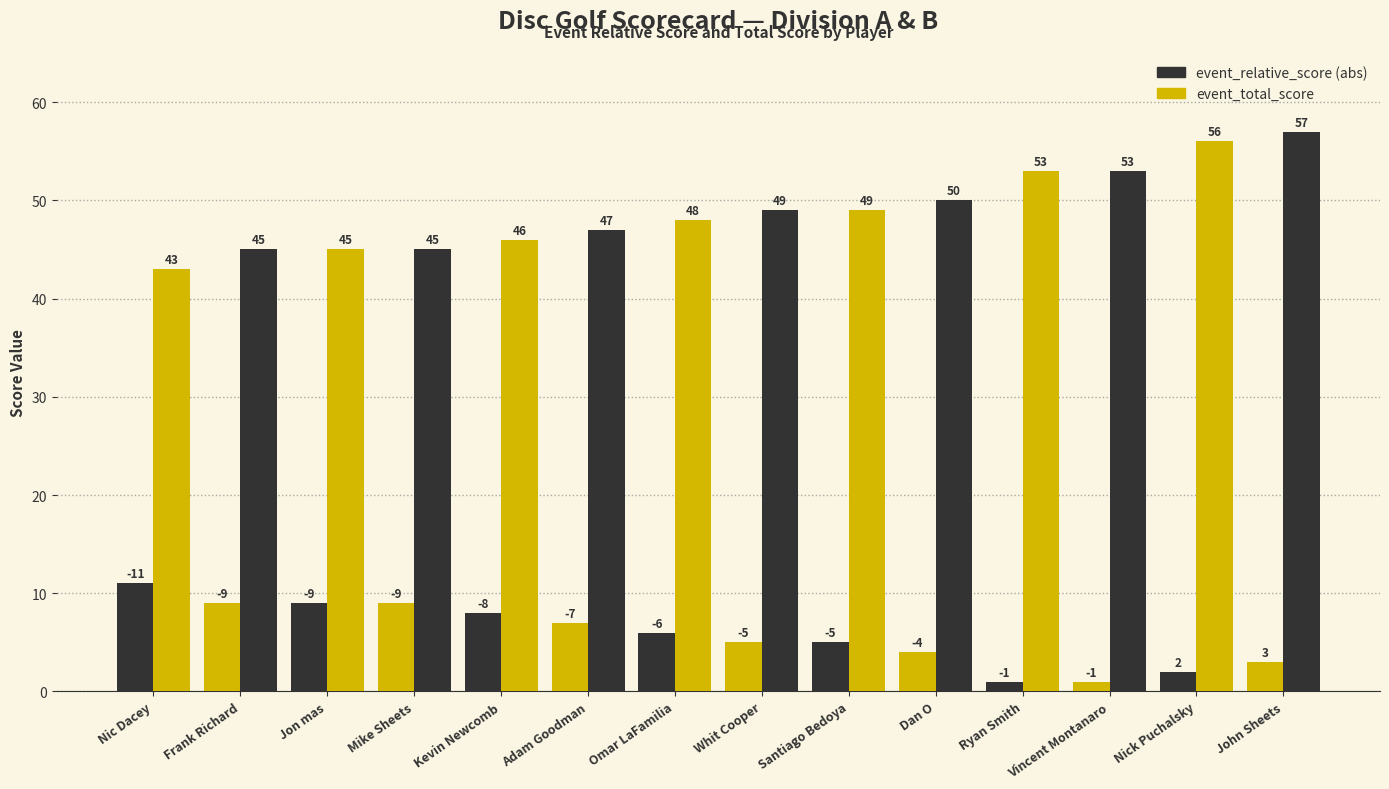

What is the label of the 3rd bar from the left?

Jon mas